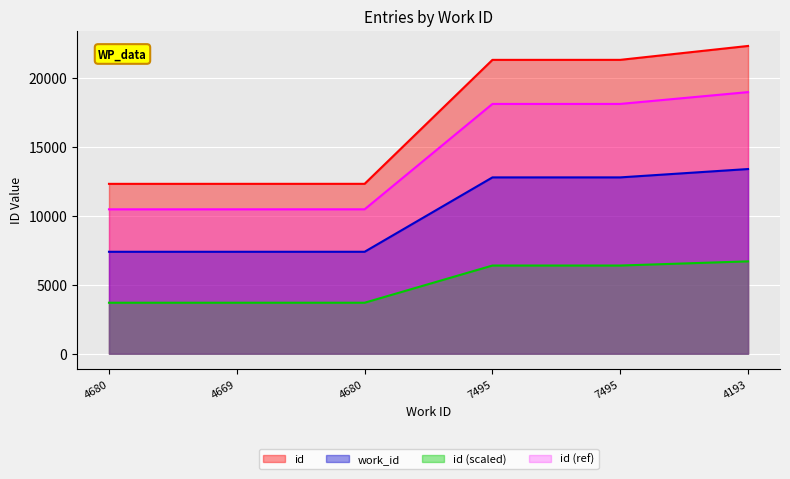

What is the approximate value at 7495, to the nearest 100?

21300